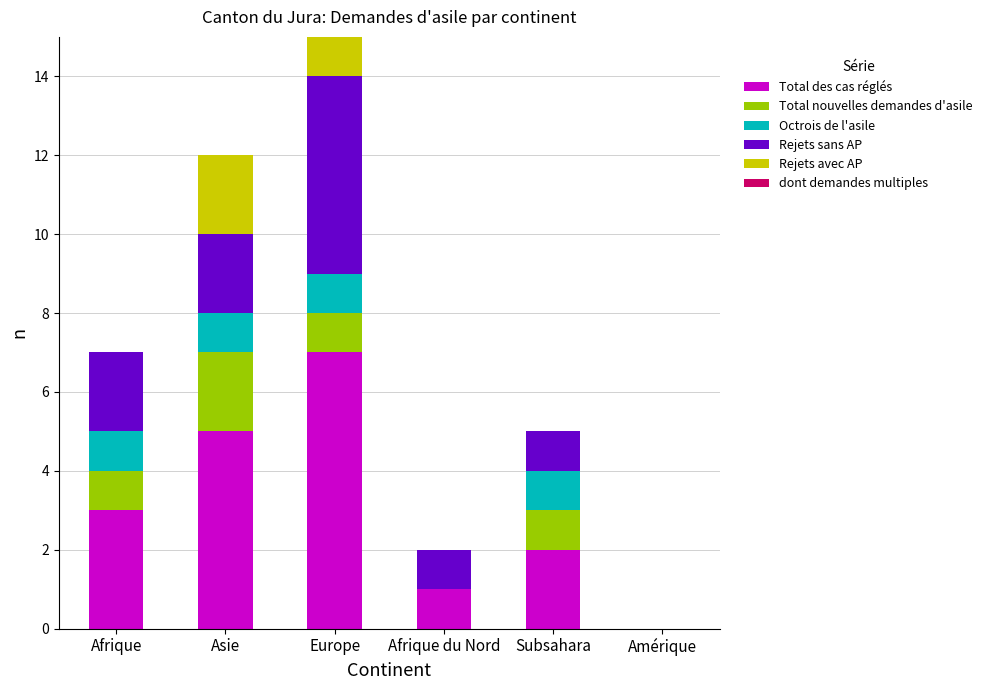

At which category is the sum across all series the highest?

Europe